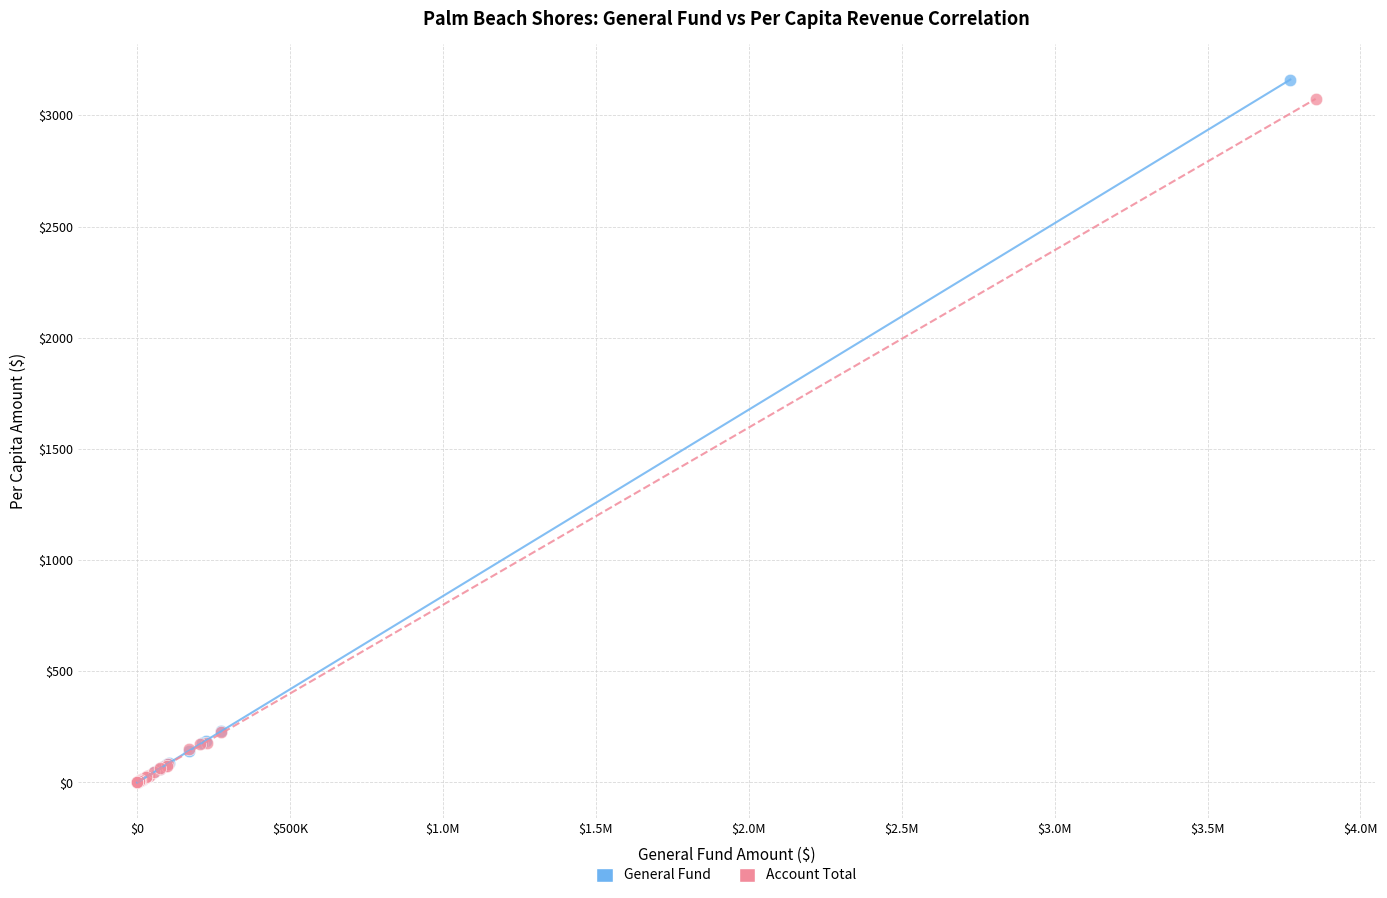

What are all the series names shown in the legend?

General Fund, Account Total